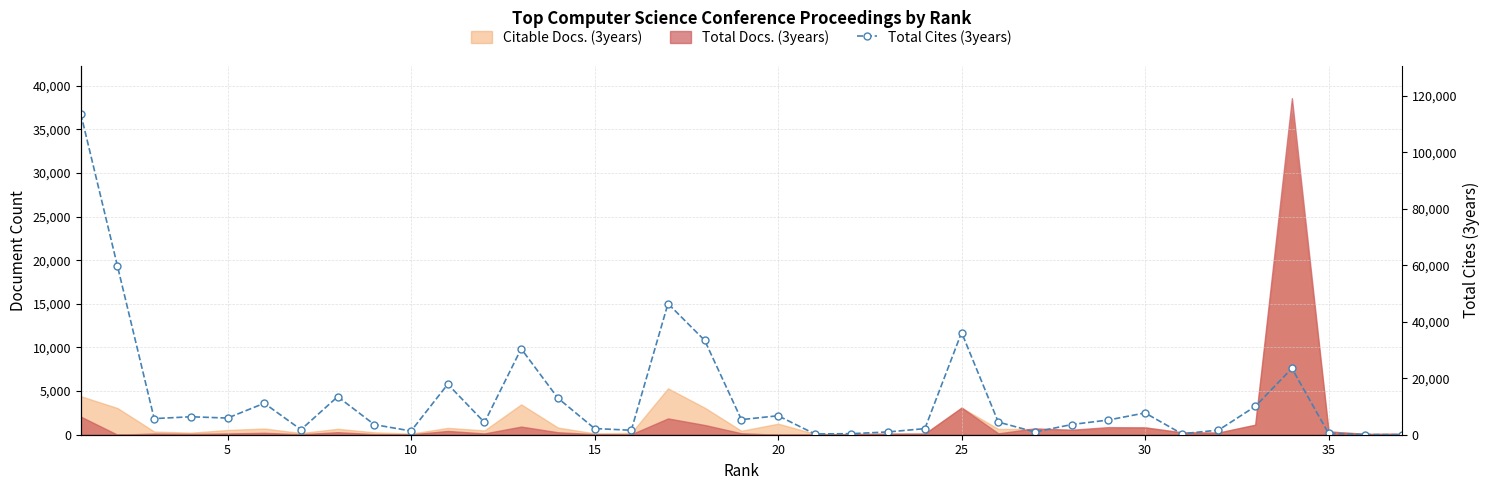

True or false: there are more than 1 points higher than both neighbors.

True